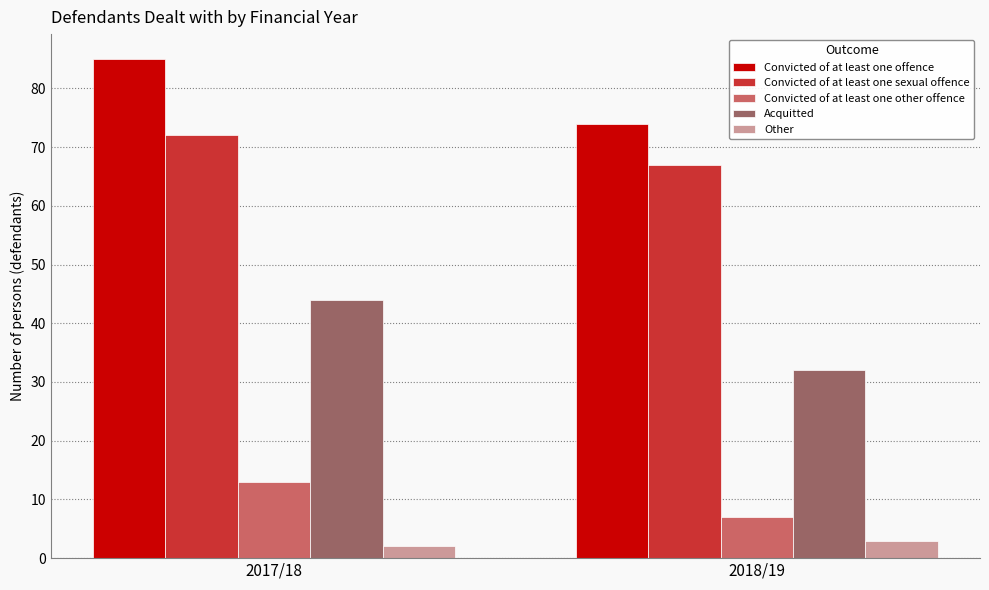

Is it true that Convicted of at least one other offence equals 13 at 2017/18?

True